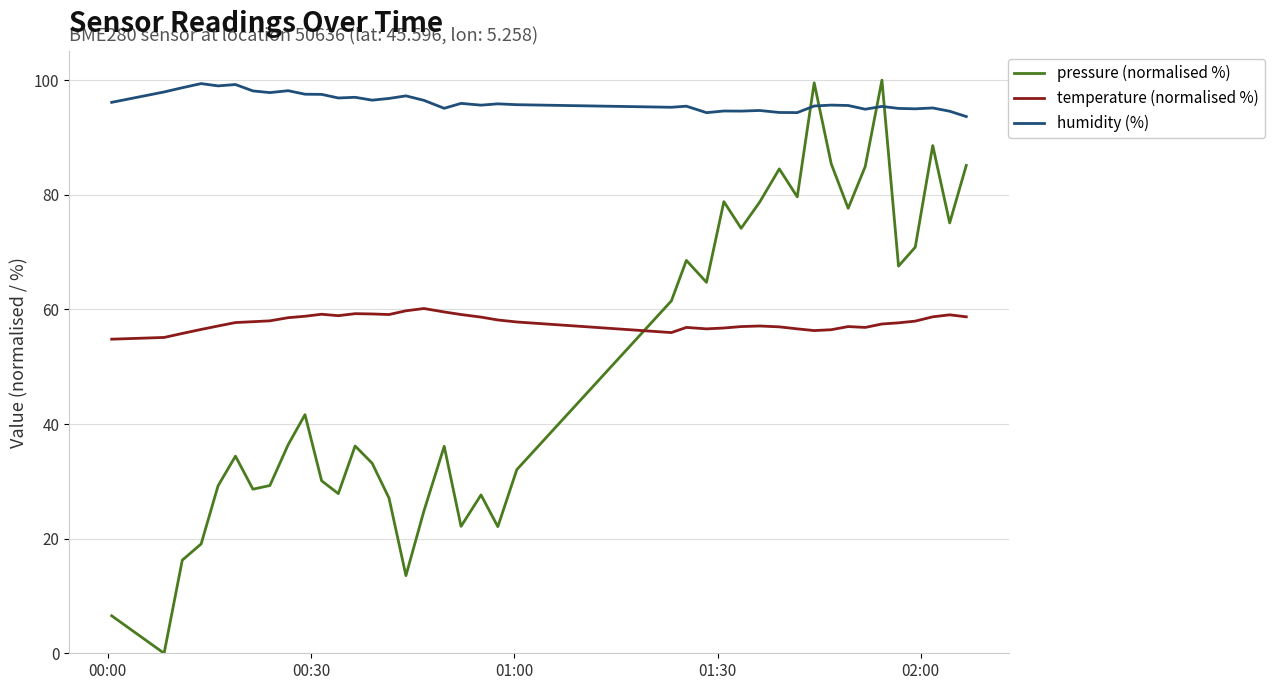

List the series in order of their overall mean, lowest first.

pressure (normalised %), temperature (normalised %), humidity (%)